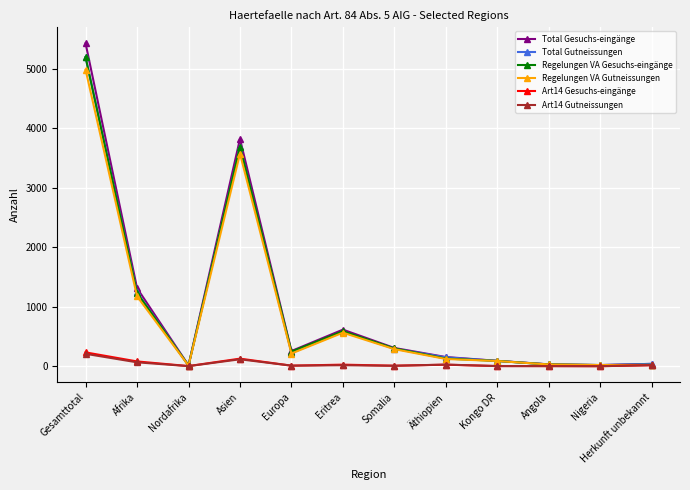

Count the number of data series in this chart.

6